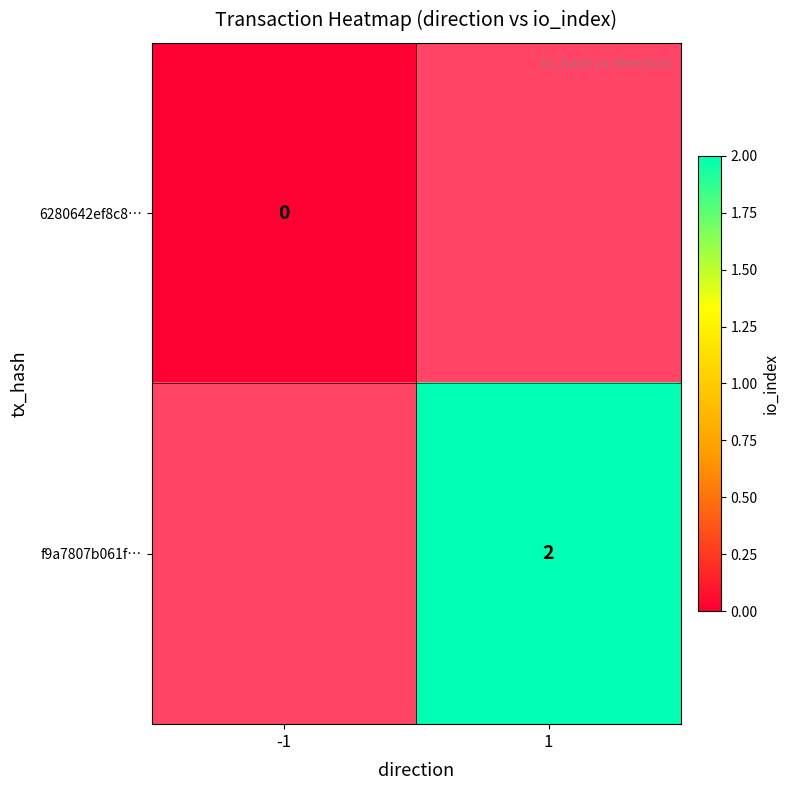

The value of f9a7807b061f… at 1 is 1. True or false?

False